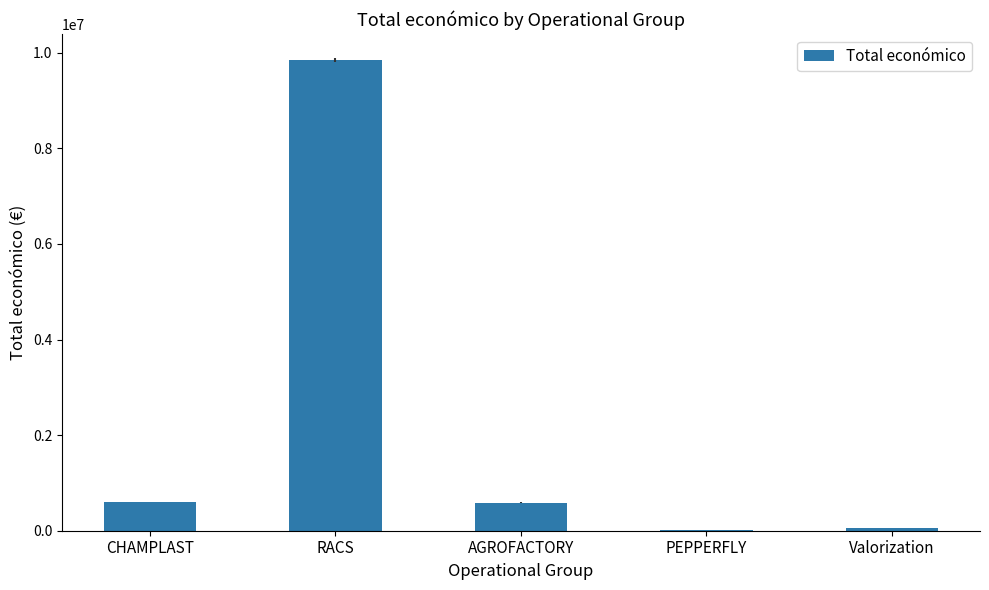

Which category has the highest value across all series?

RACS